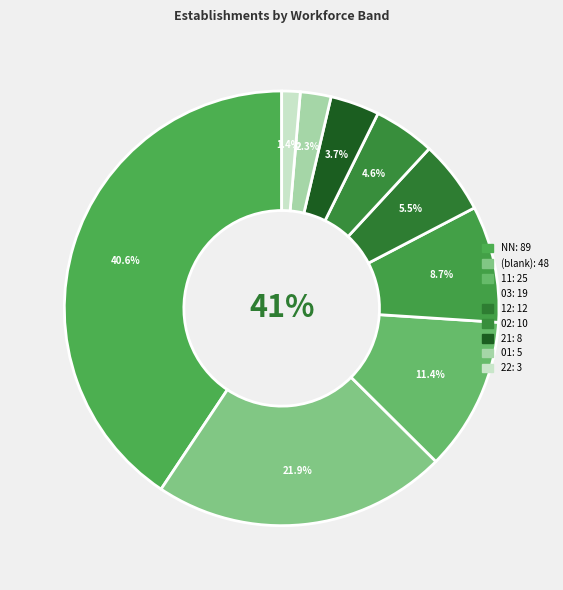

Count the number of slices in the pie.

9